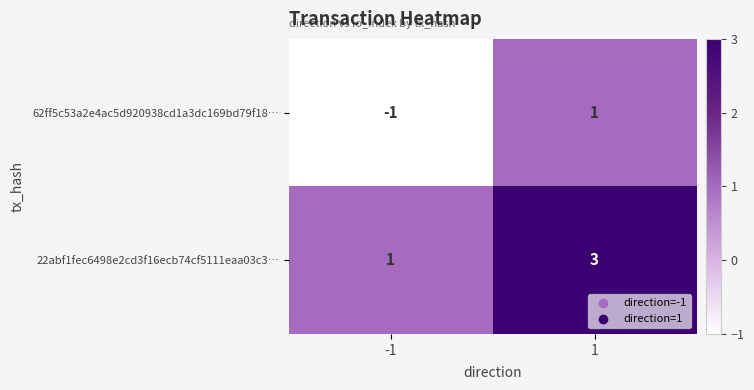

List the series in order of their overall mean, lowest first.

62ff5c53a2e4ac5d920938cd1a3dc169bd79f18…, 22abf1fec6498e2cd3f16ecb74cf5111eaa03c3…